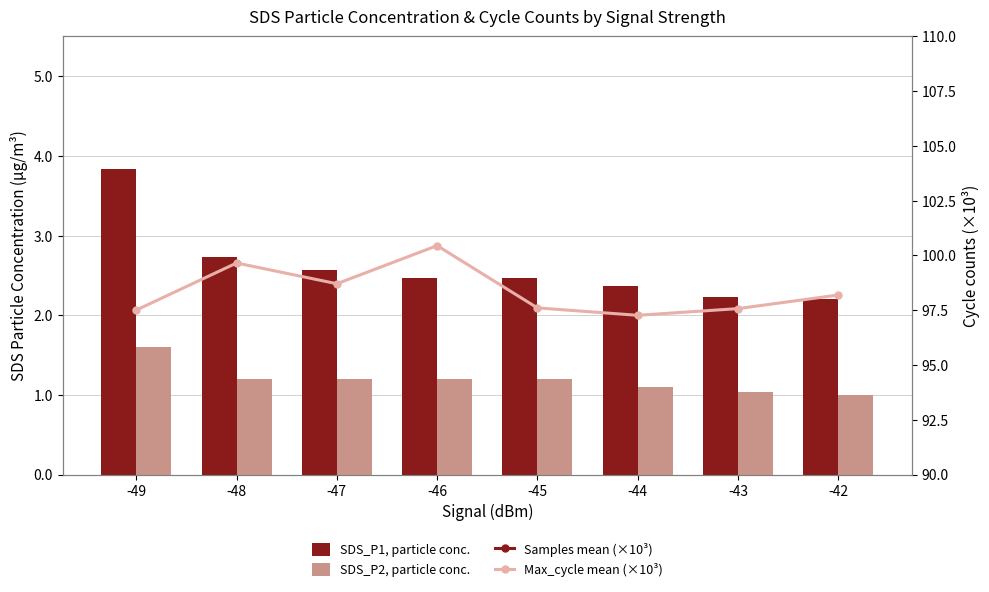

Reading right to left, what are all the values shown in this chart?

SDS_P1, particle conc.: -42=2.2	-43=2.2	-44=2.4	-45=2.5	-46=2.5	-47=2.6	-48=2.7	-49=3.8
SDS_P2, particle conc.: -42=1.0	-43=1.0	-44=1.1	-45=1.2	-46=1.2	-47=1.2	-48=1.2	-49=1.6
Samples (×10³): -42=5046.1	-43=5025.1	-44=5023.2	-45=5047.8	-46=5041.2	-47=5046.9	-48=5044.5	-49=5051.9
Max_cycle (×10³): -42=98.2	-43=97.6	-44=97.3	-45=97.6	-46=100.5	-47=98.7	-48=99.7	-49=97.5